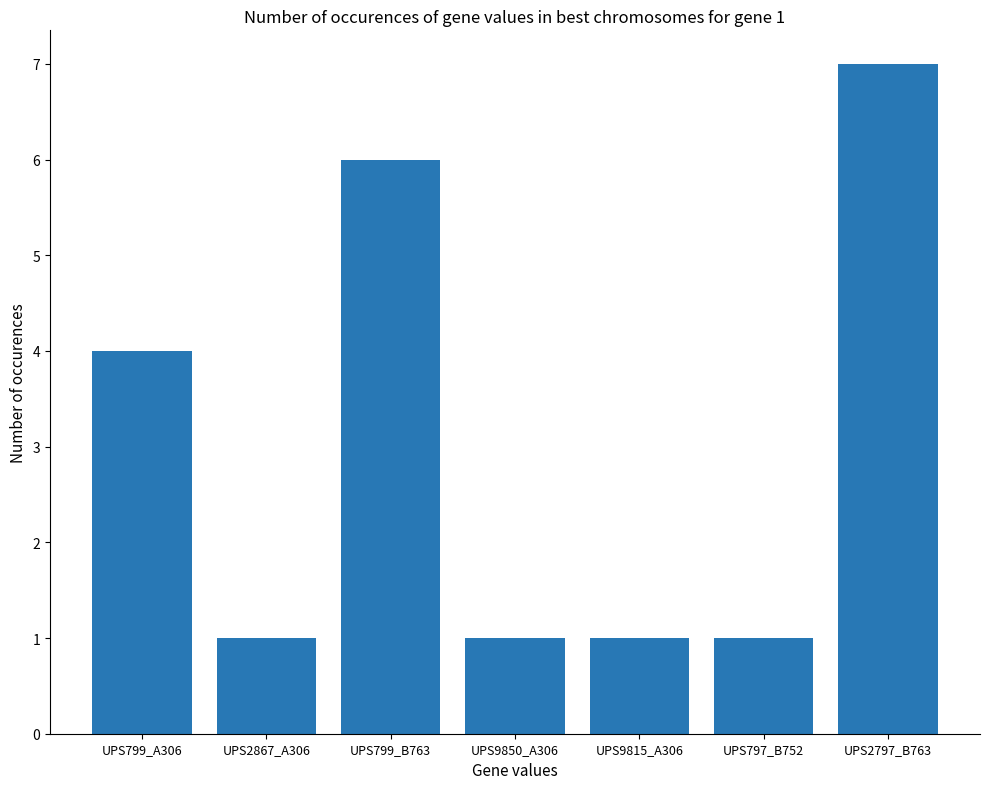

What is the maximum value shown in the chart?

7